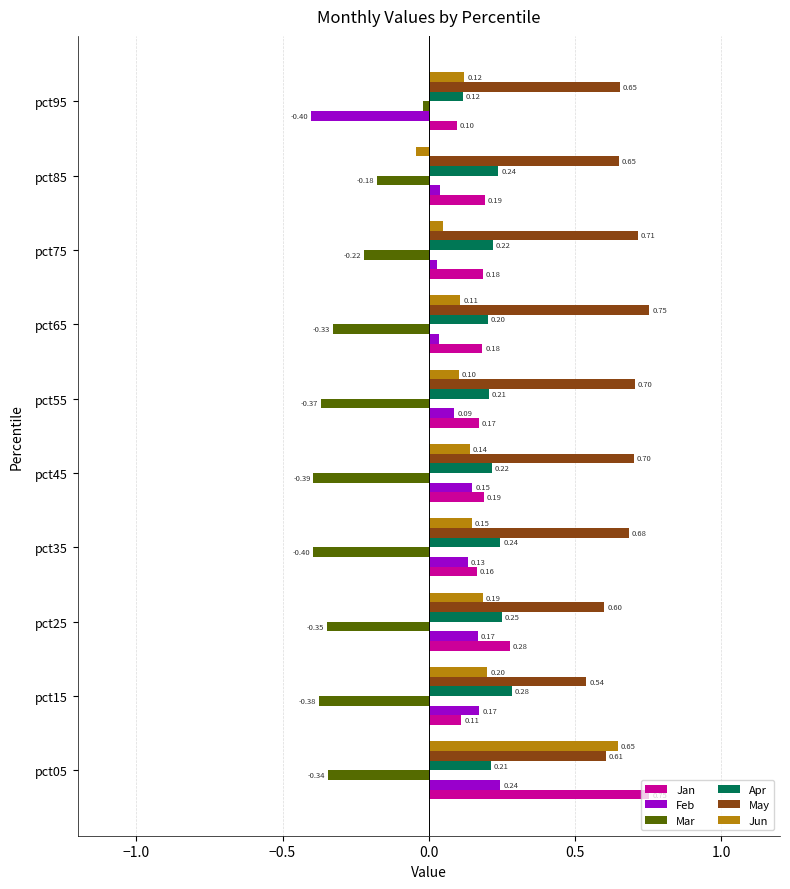

Count the number of categories in the chart.

10